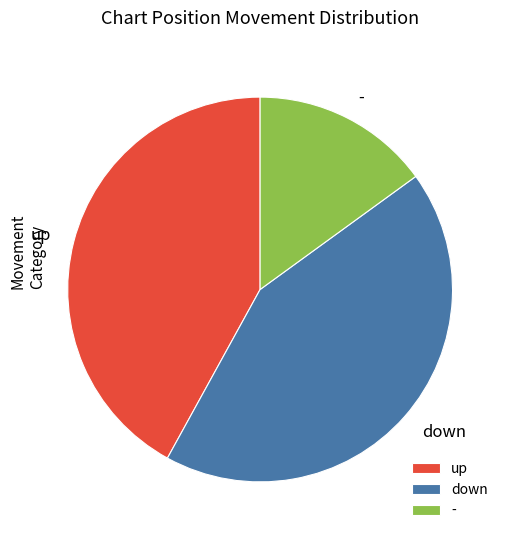

What is the smallest slice in the pie chart?

-